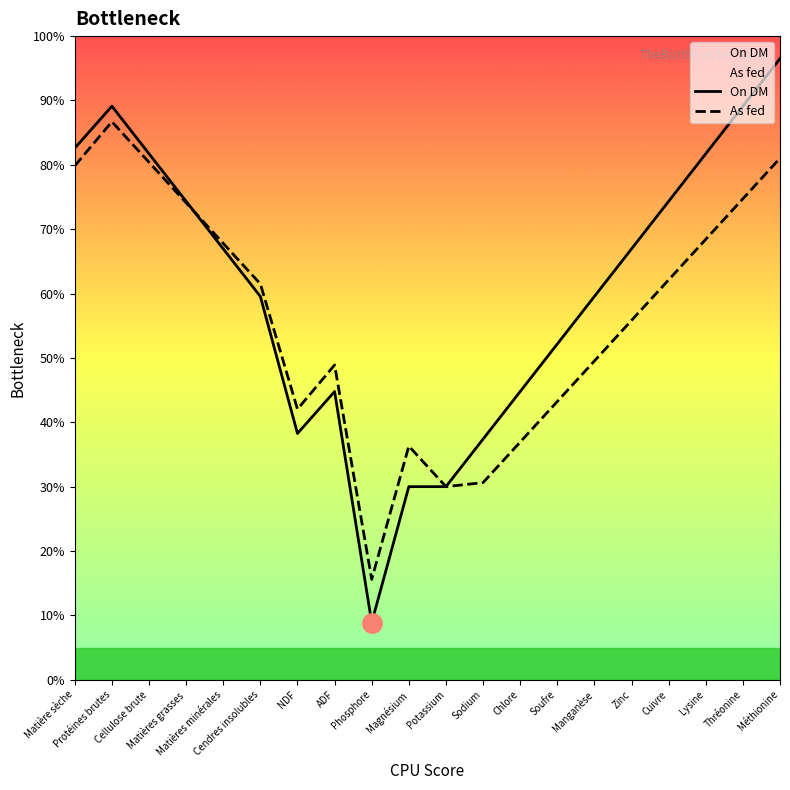

At which label does As fed first exceed 61?

Matière sèche